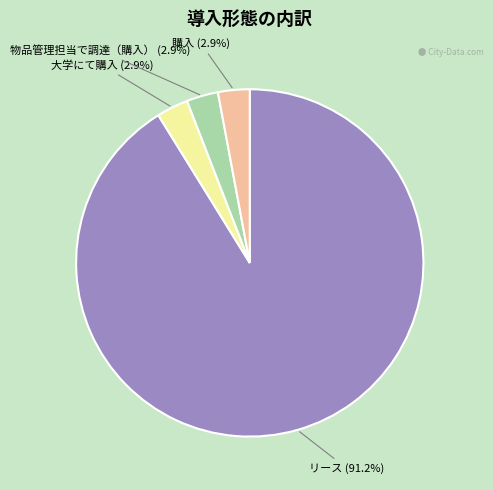

Approximately how many times larger is the value at 購入 compared to 大学にて購入?

1.0